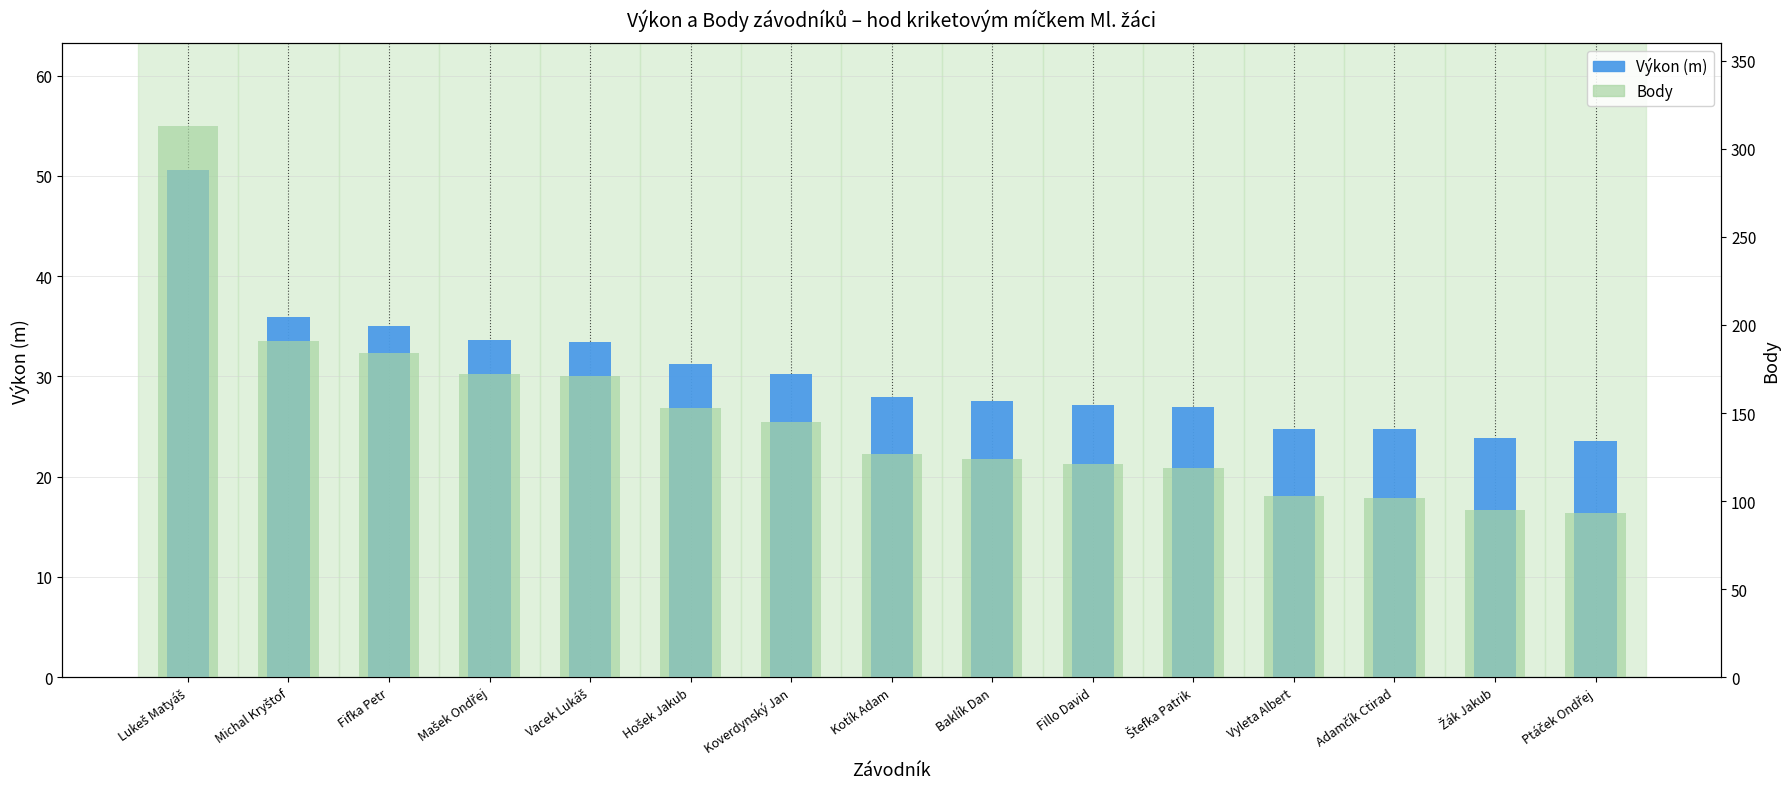

Rank the categories by Body value from highest to lowest.

Lukeš Matyáš, Michal Kryštof, Fifka Petr, Mašek Ondřej, Vacek Lukáš, Hošek Jakub, Koverdynský Jan, Kotík Adam, Baklík Dan, Fillo David, Štefka Patrik, Vyleta Albert, Adamčík Ctirad, Žák Jakub, Ptáček Ondřej